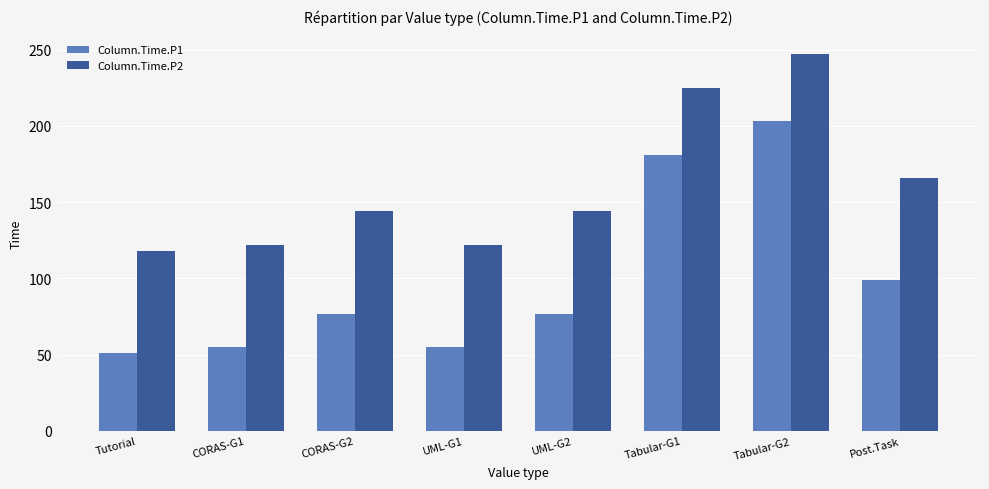

The Column.Time.P2 series shows 108 at Post.Task. True or false?

False